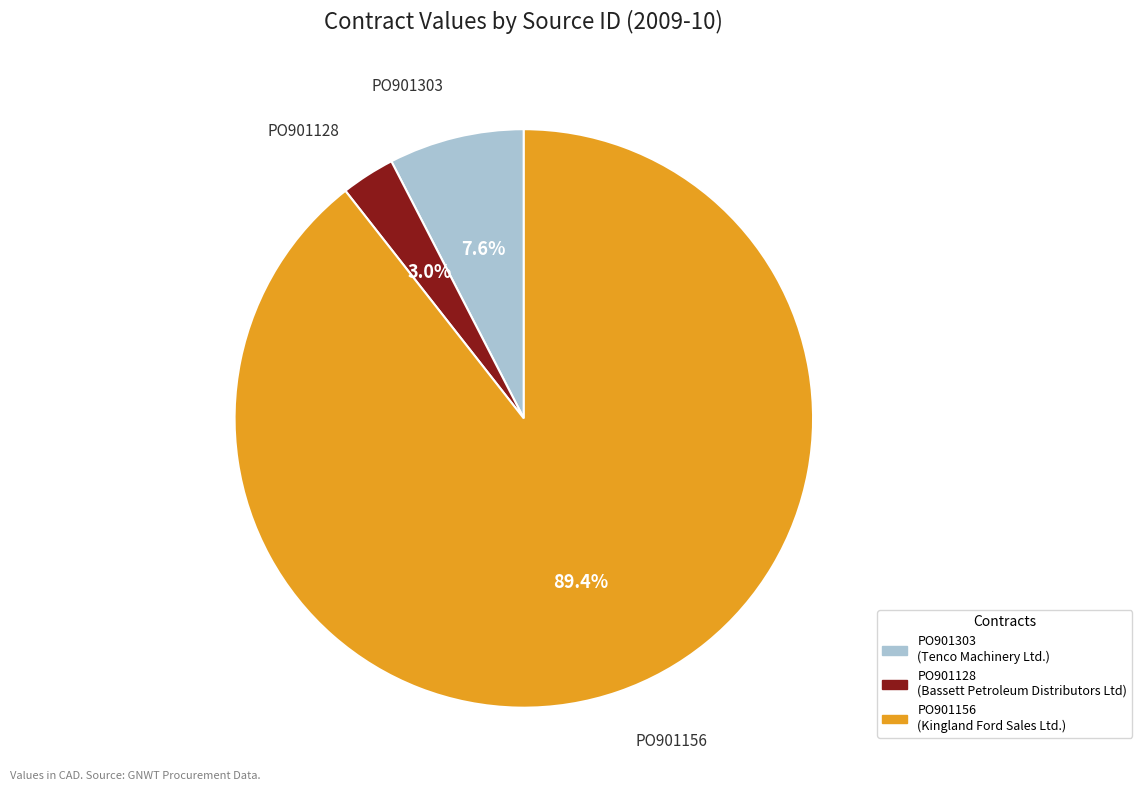

Approximately how many times larger is the value at PO901303 compared to PO901128?

2.5